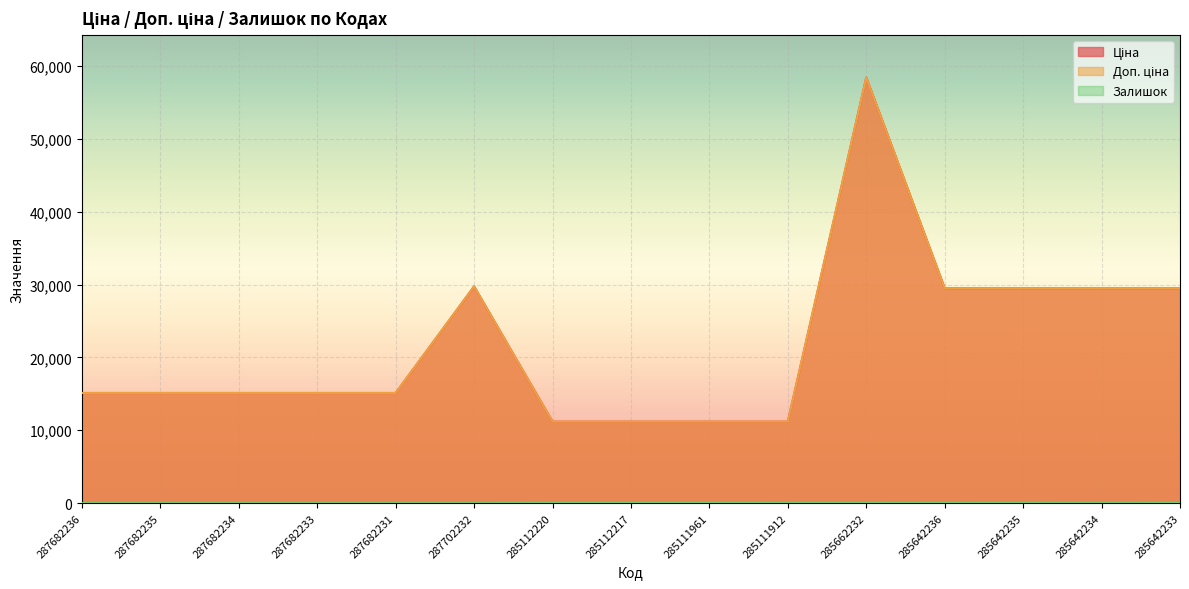

What is the difference between the maximum and minimum values in the Доп. ціна series?

47238.4